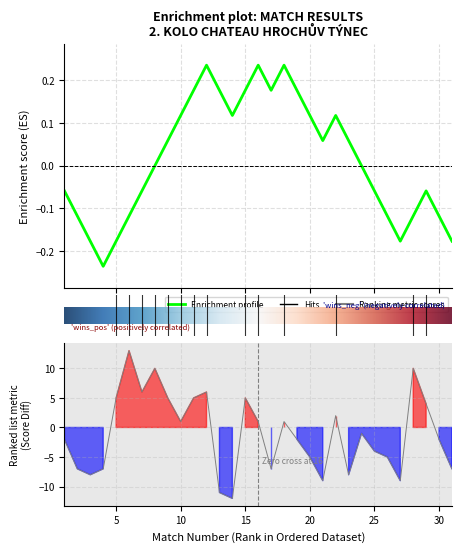

At which label does Rozdíl skóre (team2) first exceed -2?

5